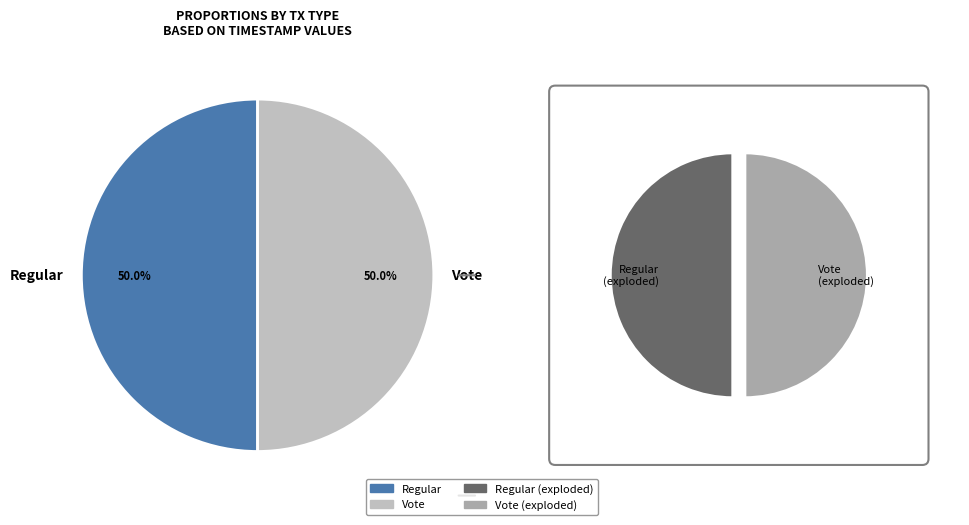

Which category has the biggest portion of the pie?

Regular